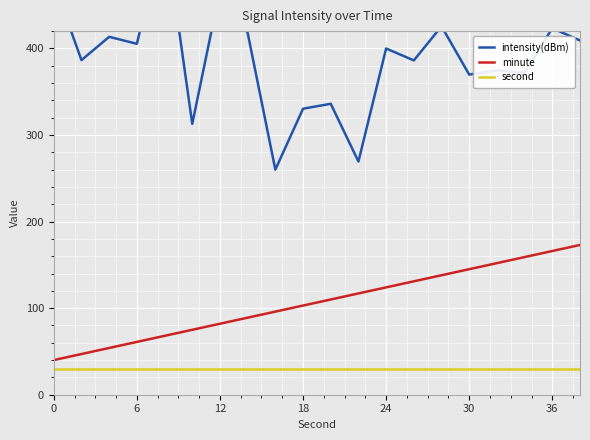

Reading right to left, extract all data points from this chart.

intensity(dBm): 409.2	423.4	372.0	374.7	369.8	425.5	386.2	399.9	269.4	336.1	330.4	260.0	418.0	467.4	312.9	540.0	405.4	413.4	386.5	475.8
minute: 173.0	166.0	159.0	152.0	145.0	138.0	131.0	124.0	117.0	110.0	103.0	96.0	89.0	82.0	75.0	68.0	61.0	54.0	47.0	40.0
second: 30.0	30.0	30.0	30.0	30.0	30.0	30.0	30.0	30.0	30.0	30.0	30.0	30.0	30.0	30.0	30.0	30.0	30.0	30.0	30.0